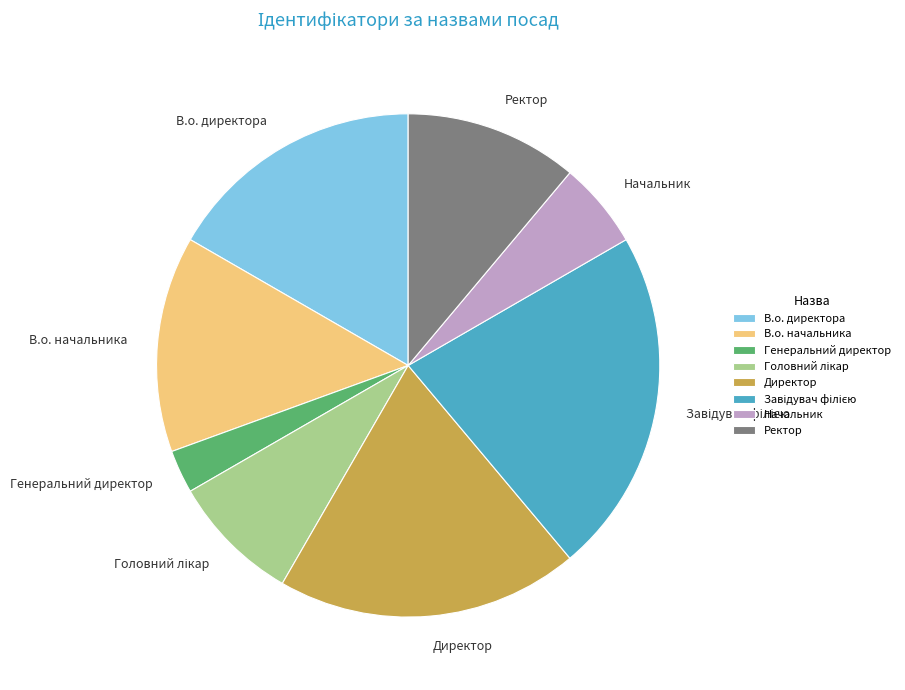

Does any single category account for the majority?

No